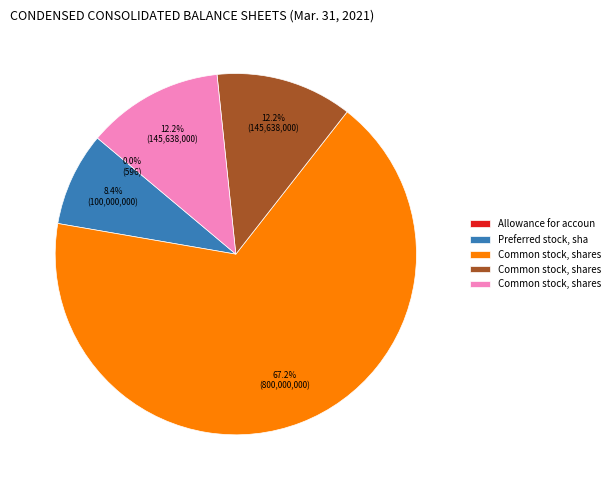

Is there a majority slice in this chart?

Yes